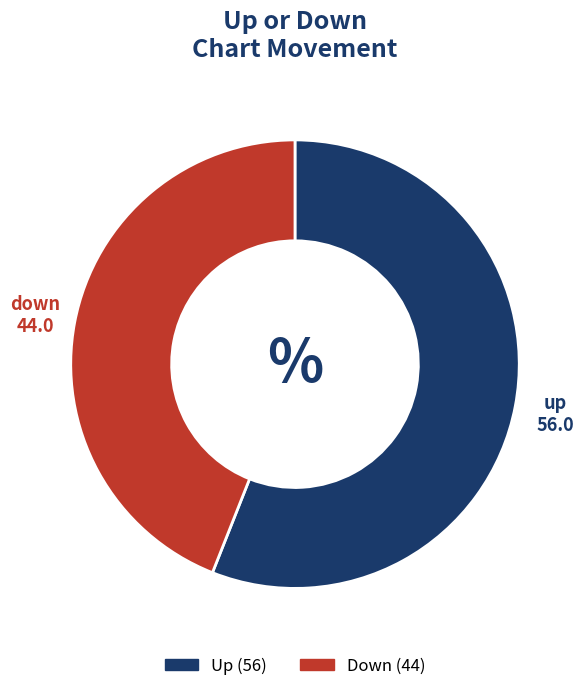

Does any single category account for the majority?

Yes